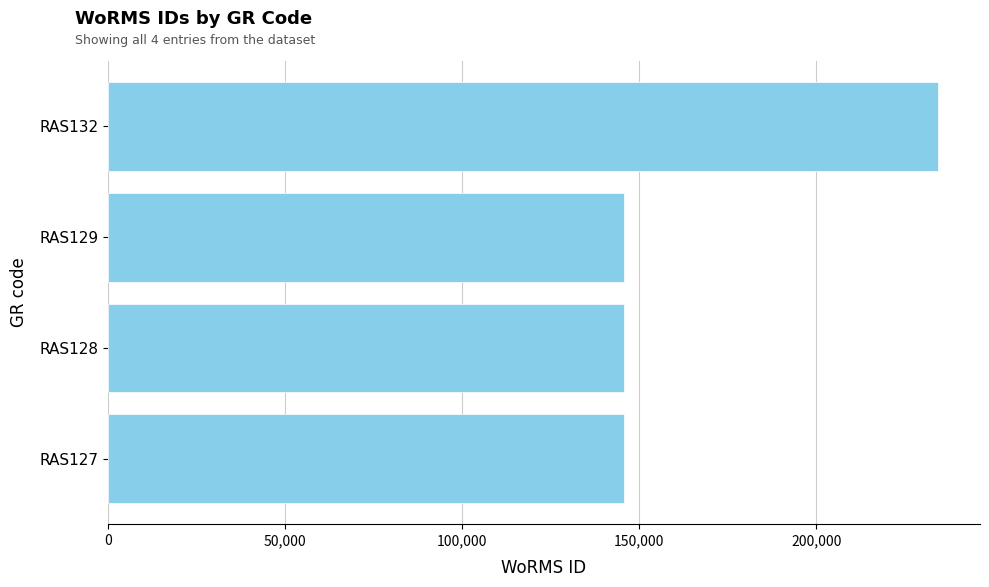

The value at RAS127 is 145724. True or false?

True